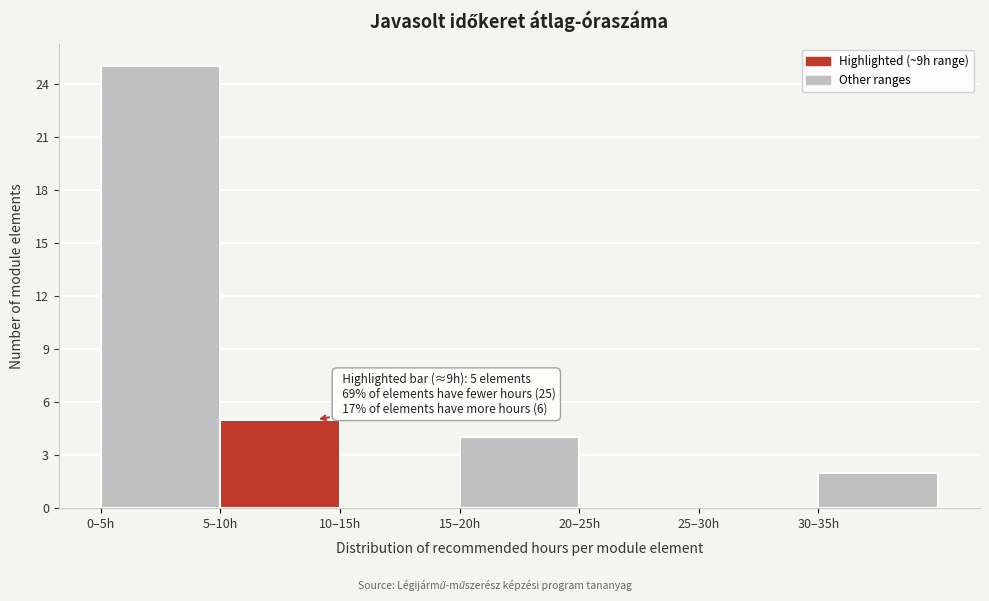

Reading left to right, list all the values displayed in this chart.

0–5h=25	5–10h=5	10–15h=0	15–20h=4	20–25h=0	25–30h=0	30–35h=2